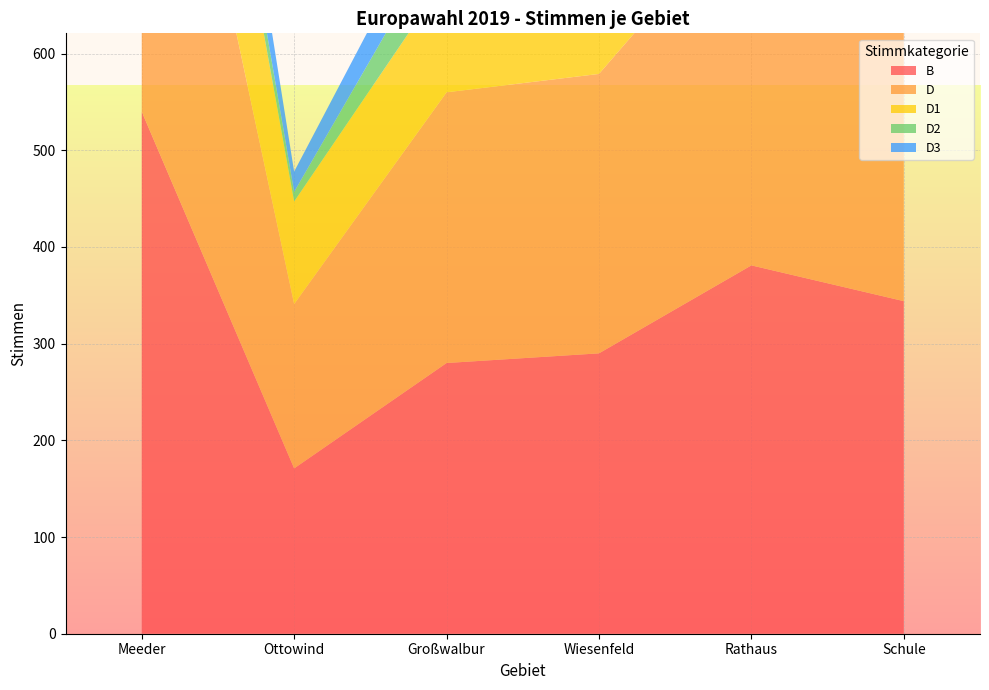

Reading left to right, transcribe all the data shown in this chart.

B: 540	171	280	290	381	344
D: 540	170	280	289	380	344
D1: 241	106	119	114	189	174
D2: 55	10	51	26	44	57
D3: 91	21	48	73	46	38